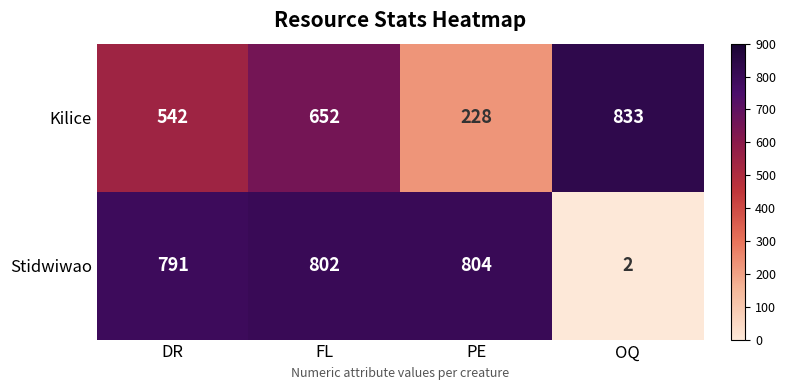

Which label corresponds to the largest value in the chart?

OQ